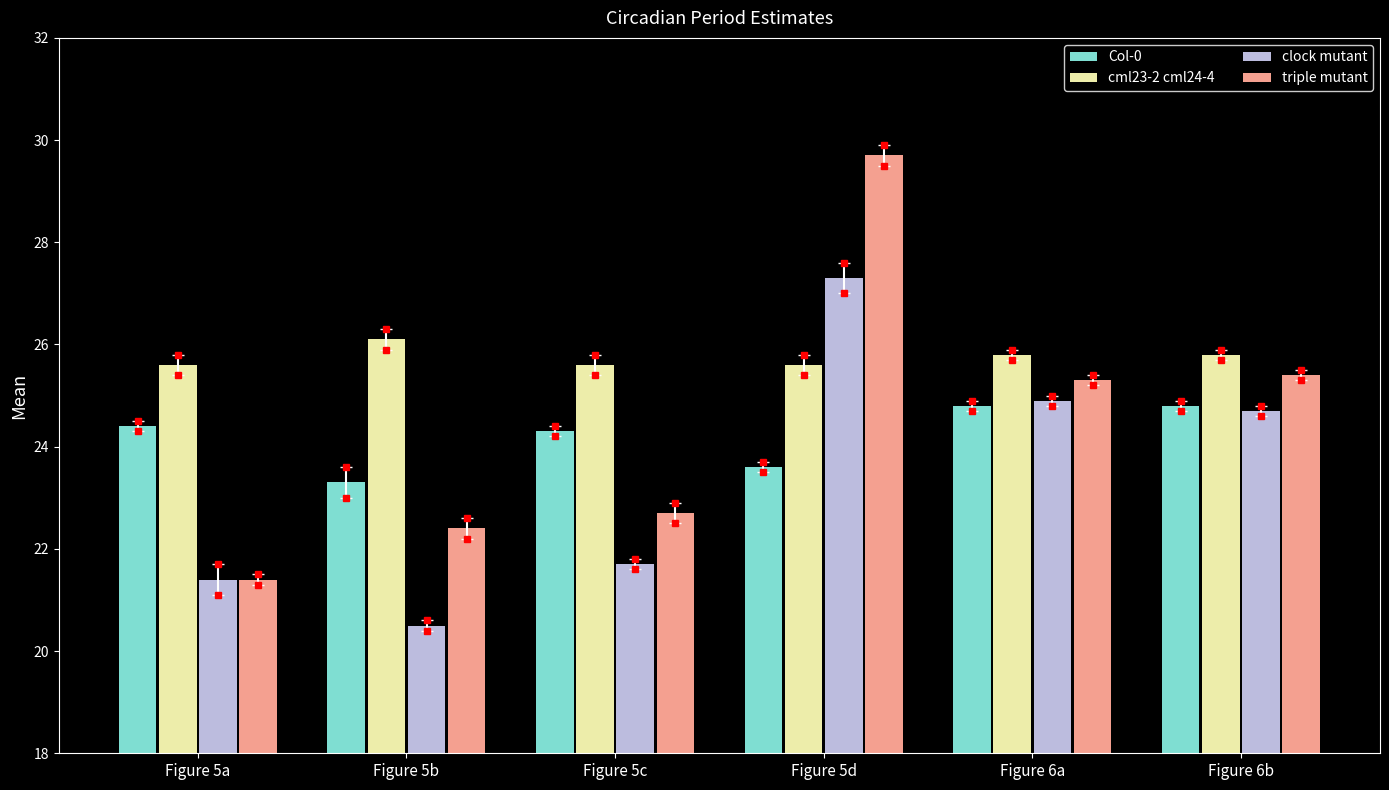

Does the chart contain any negative values?

No